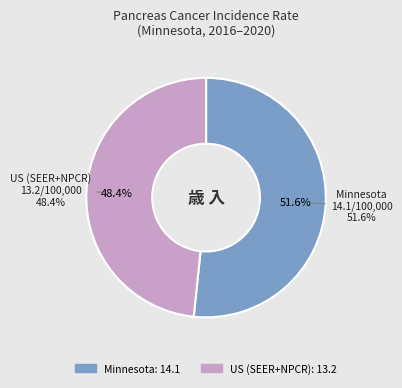

To the nearest percent, what percentage of the pie is US (SEER+NPCR)?

48%